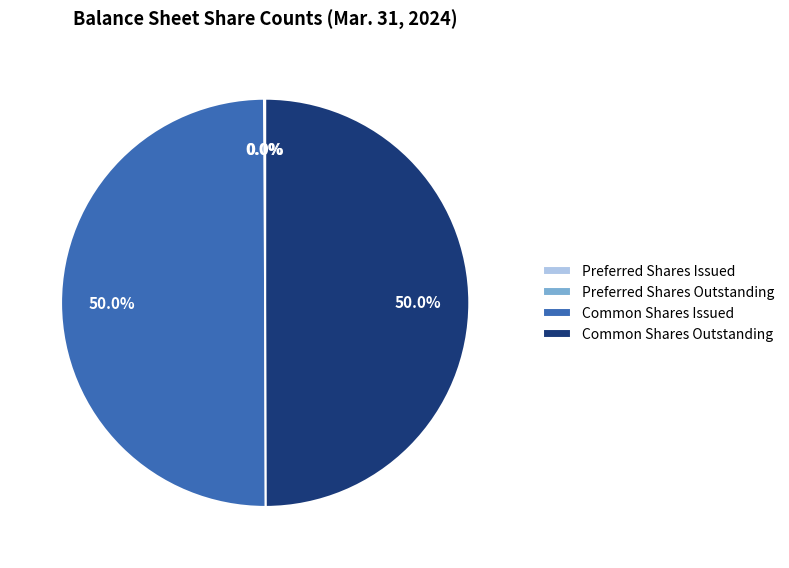

How much of the chart is everything except Common Shares Issued?

50.0%